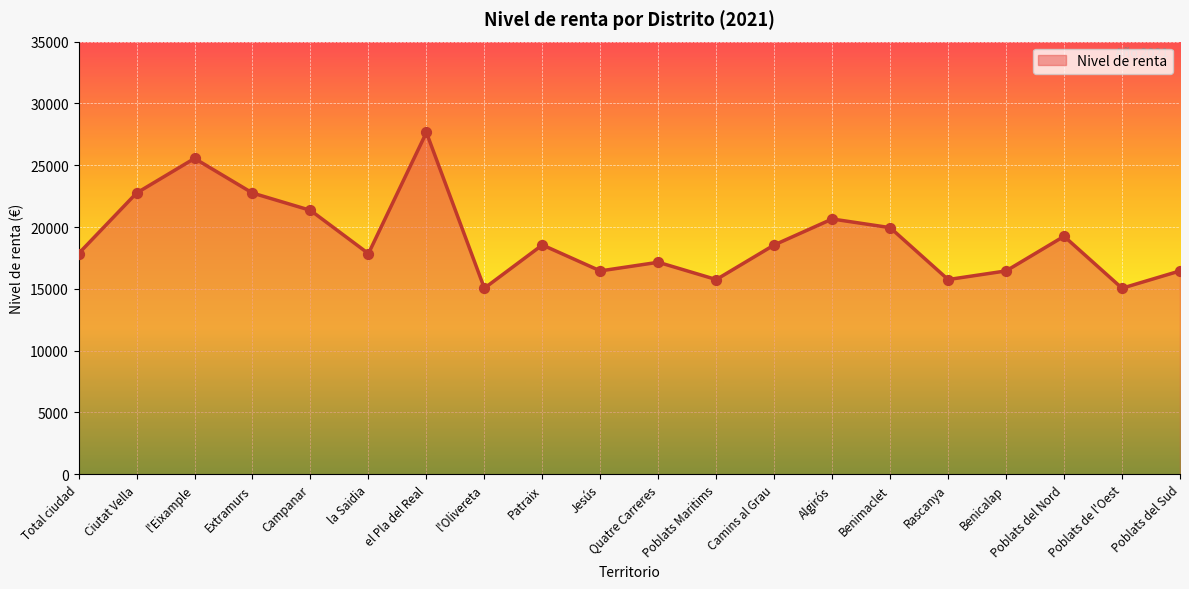

Which has a higher value, Poblats Maritims or Ciutat Vella?

Ciutat Vella